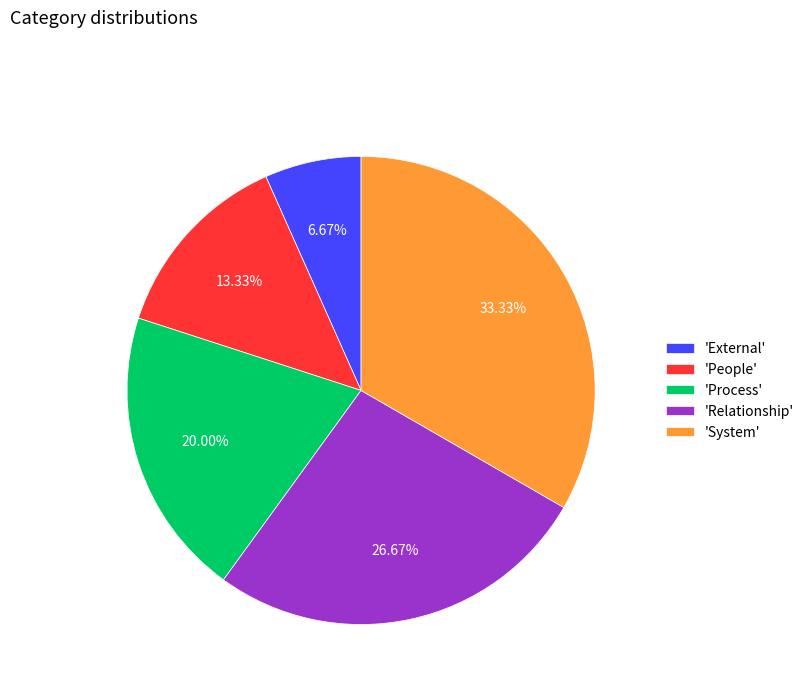

Combined, do 'Relationship' and 'Process' account for over 50%?

No